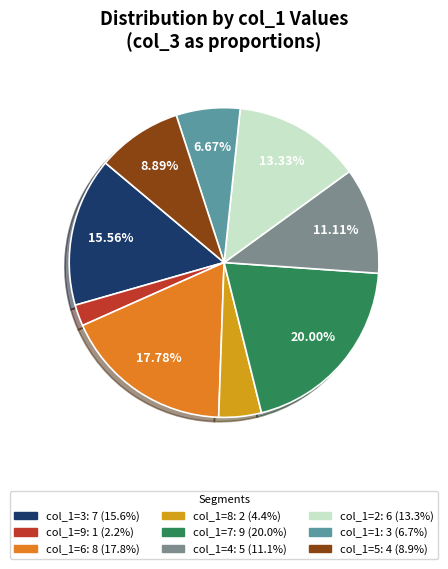

The col_1=5 slice represents 2% of the pie. True or false?

False